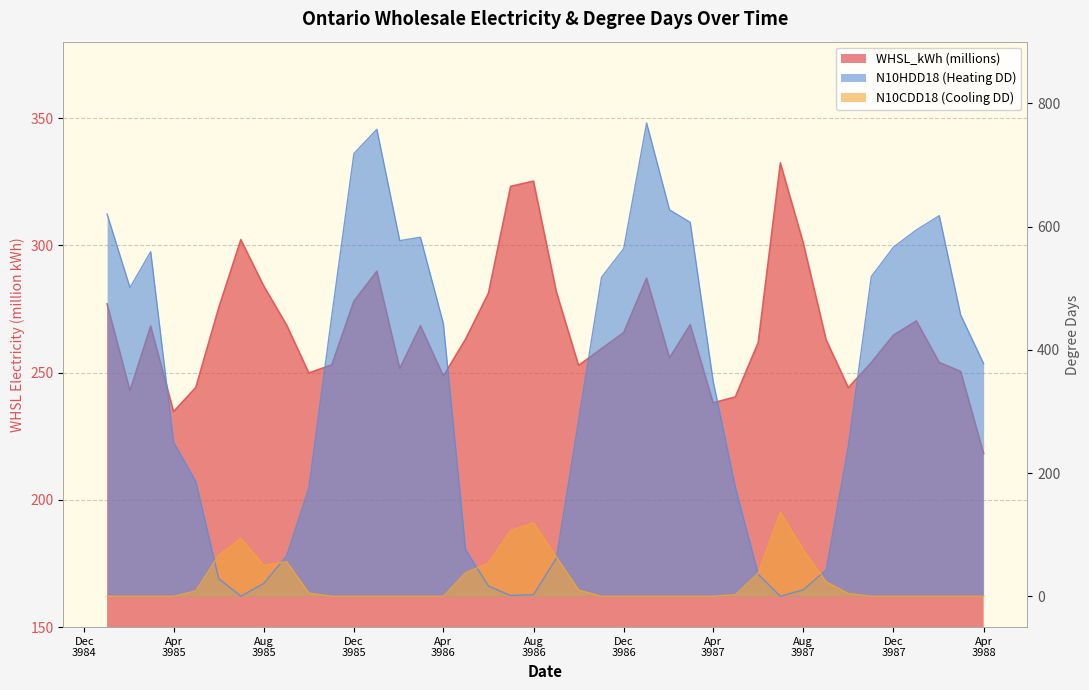

At which label is WHSL_kWh closest to 275?

42887